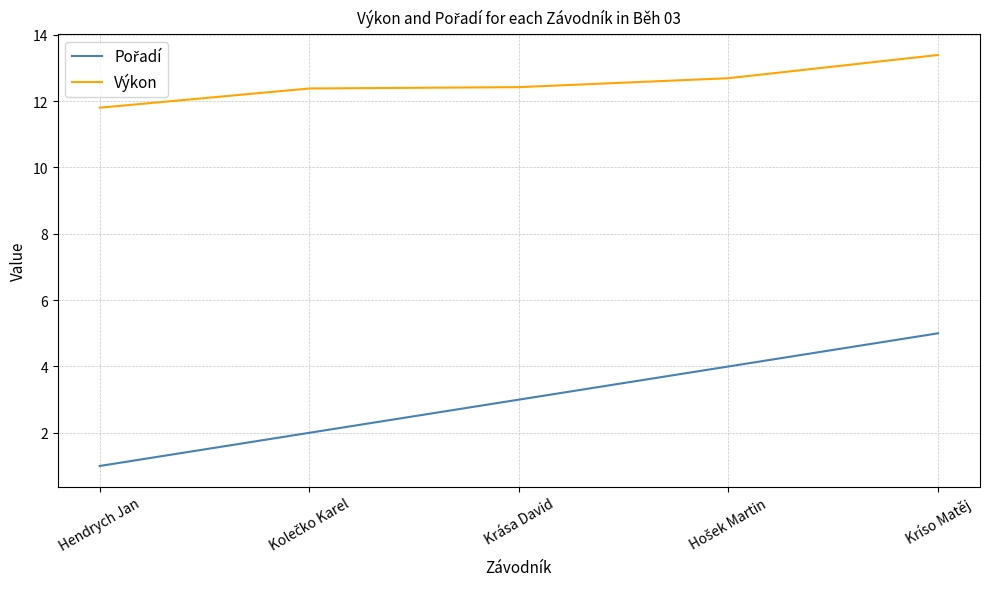

Does the chart have visible grid lines?

Yes